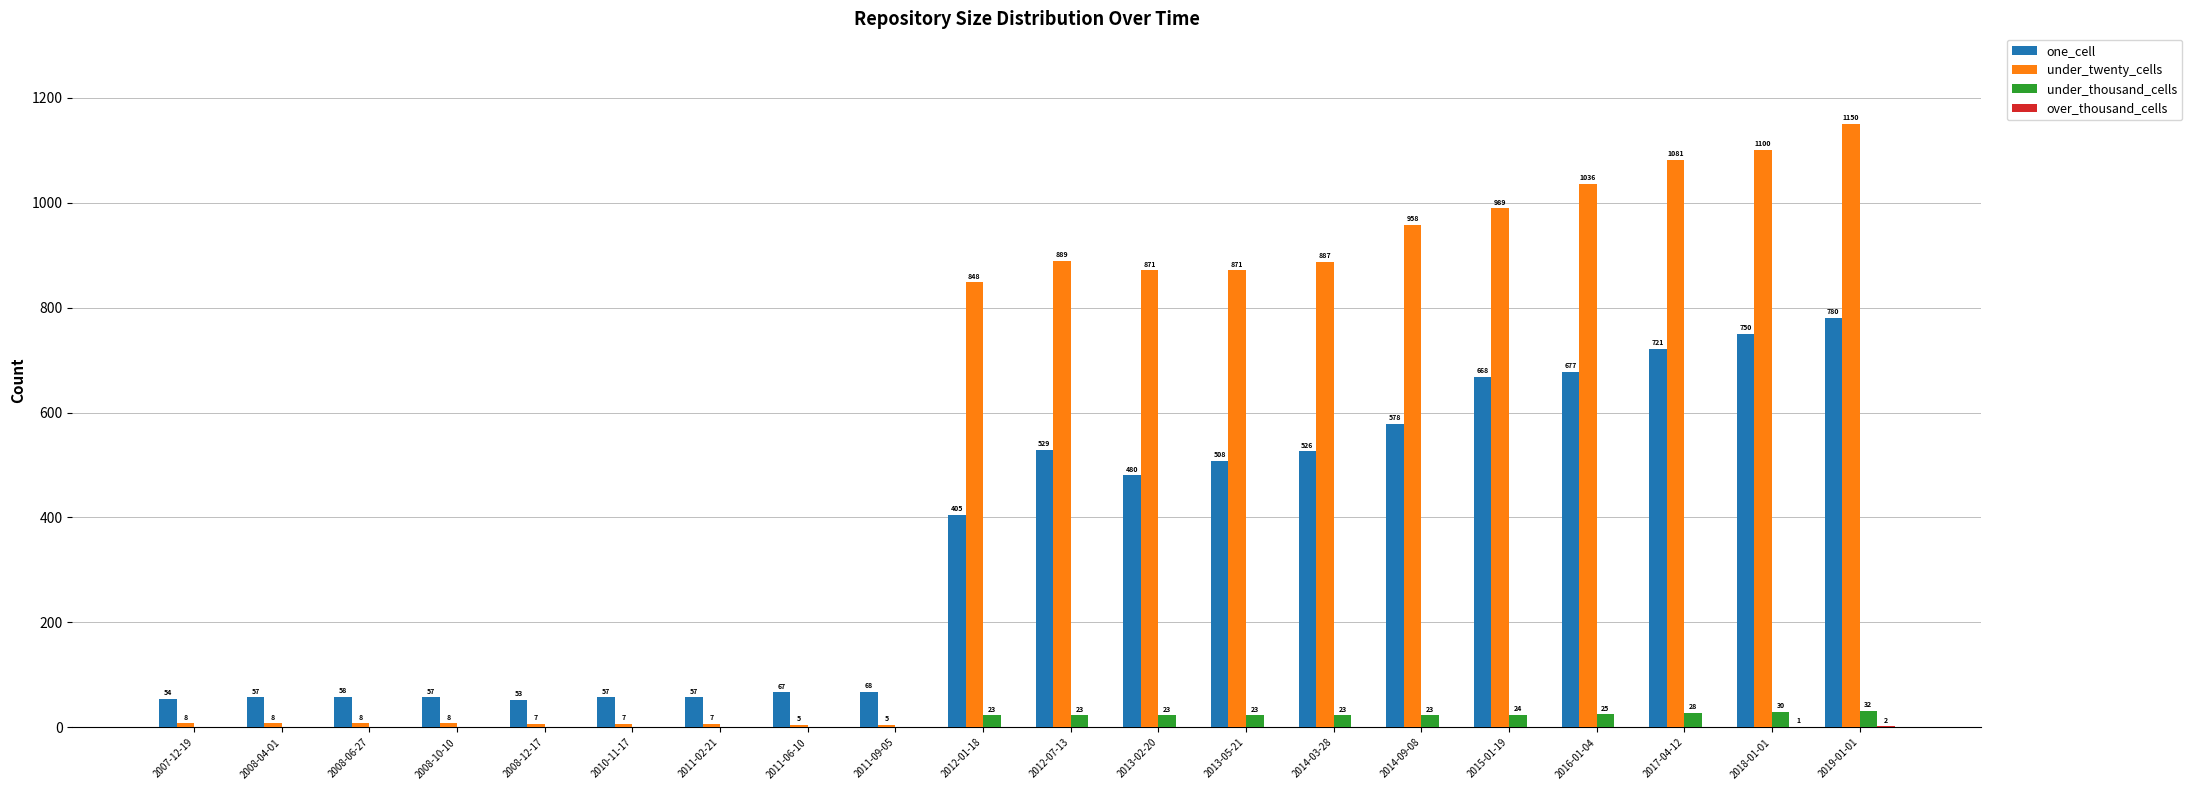

The under_twenty_cells series shows 1036 at 2016-01-04. True or false?

True